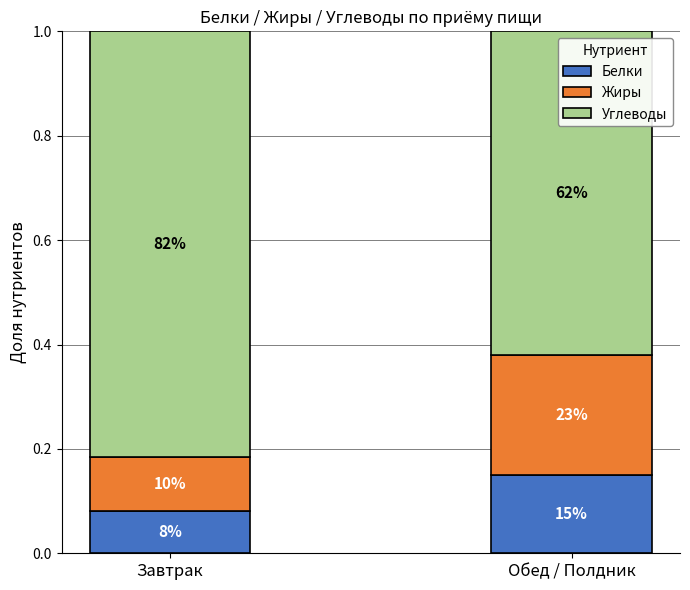

What position from the right is Завтрак?

2